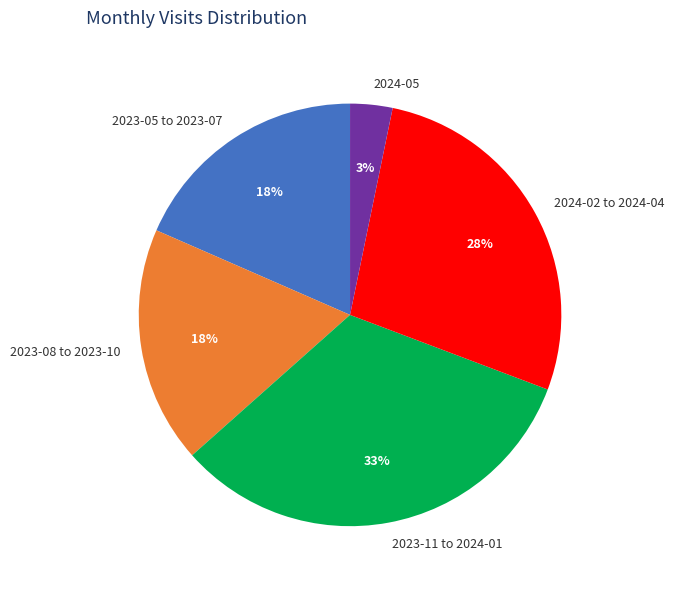

What percentage is the 2024-02 to 2024-04 slice, to the nearest percent?

28%